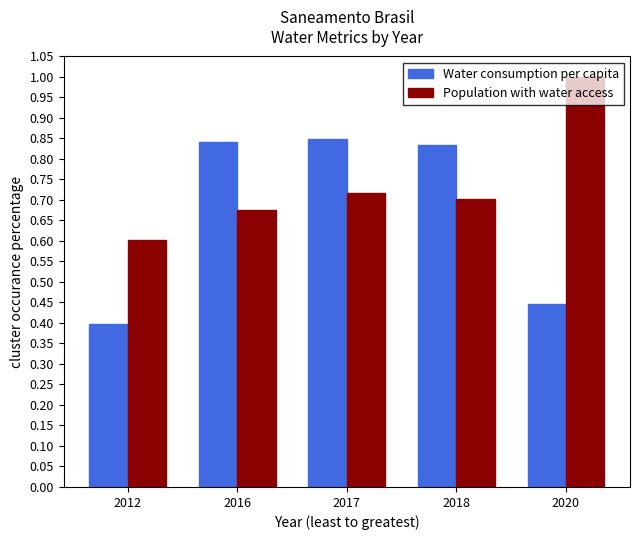

The Water consumption per capita series shows 0.5 at 2017. True or false?

False